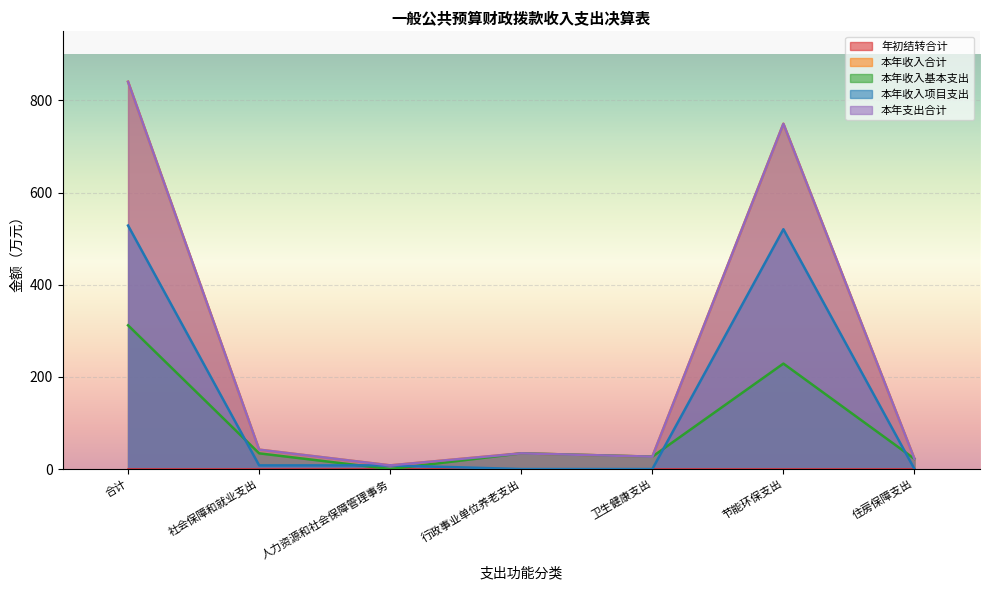

Which series changed the most between 社会保障和就业支出 and 住房保障支出?

本年收入合计